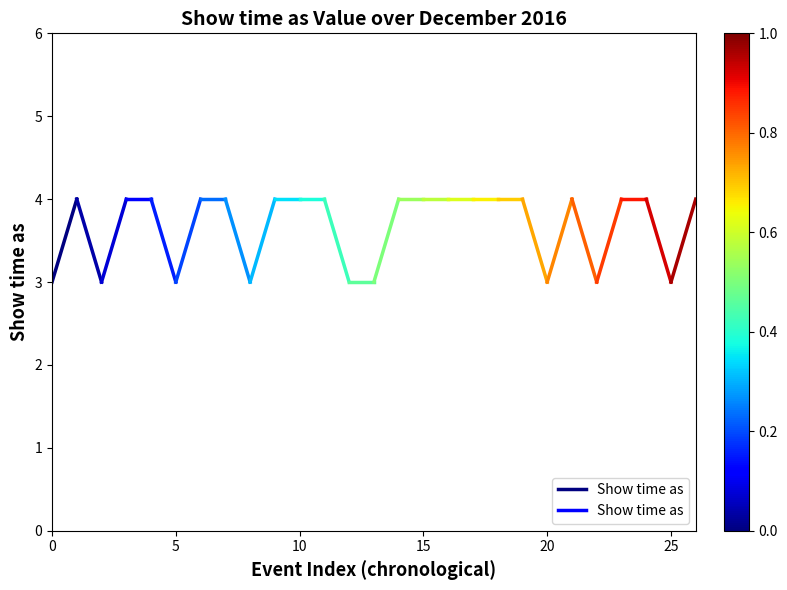

The chart shows a value of 3 at 0. True or false?

True